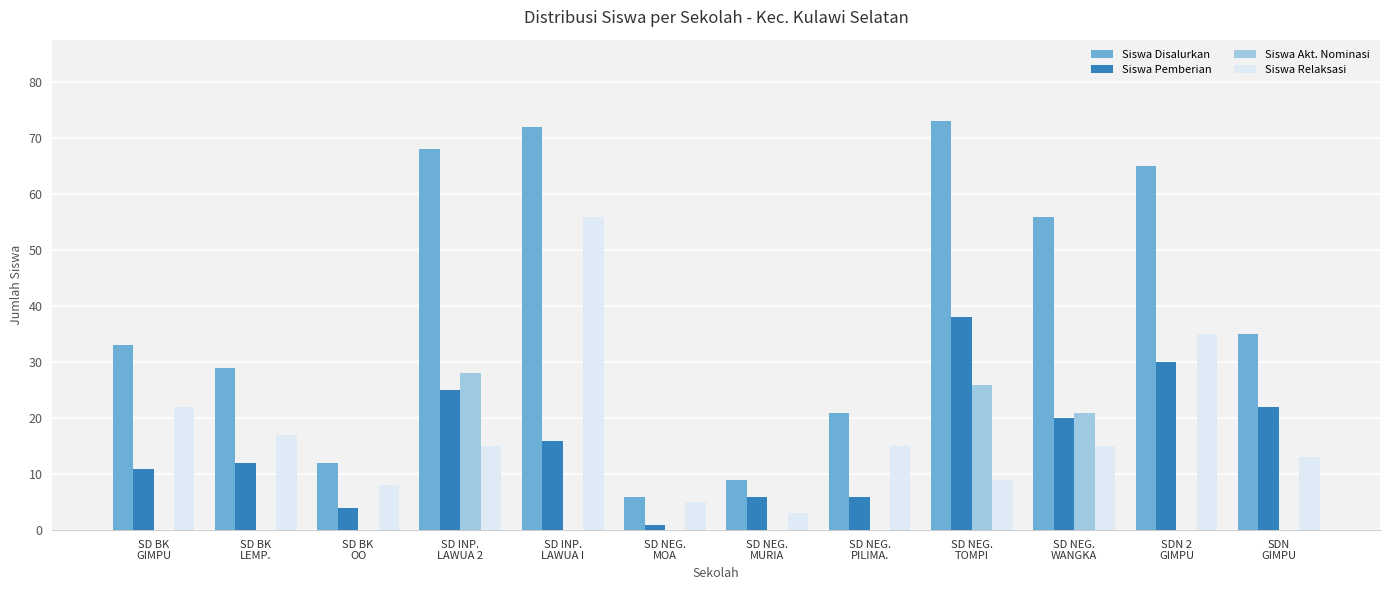

Count the number of categories in the chart.

12